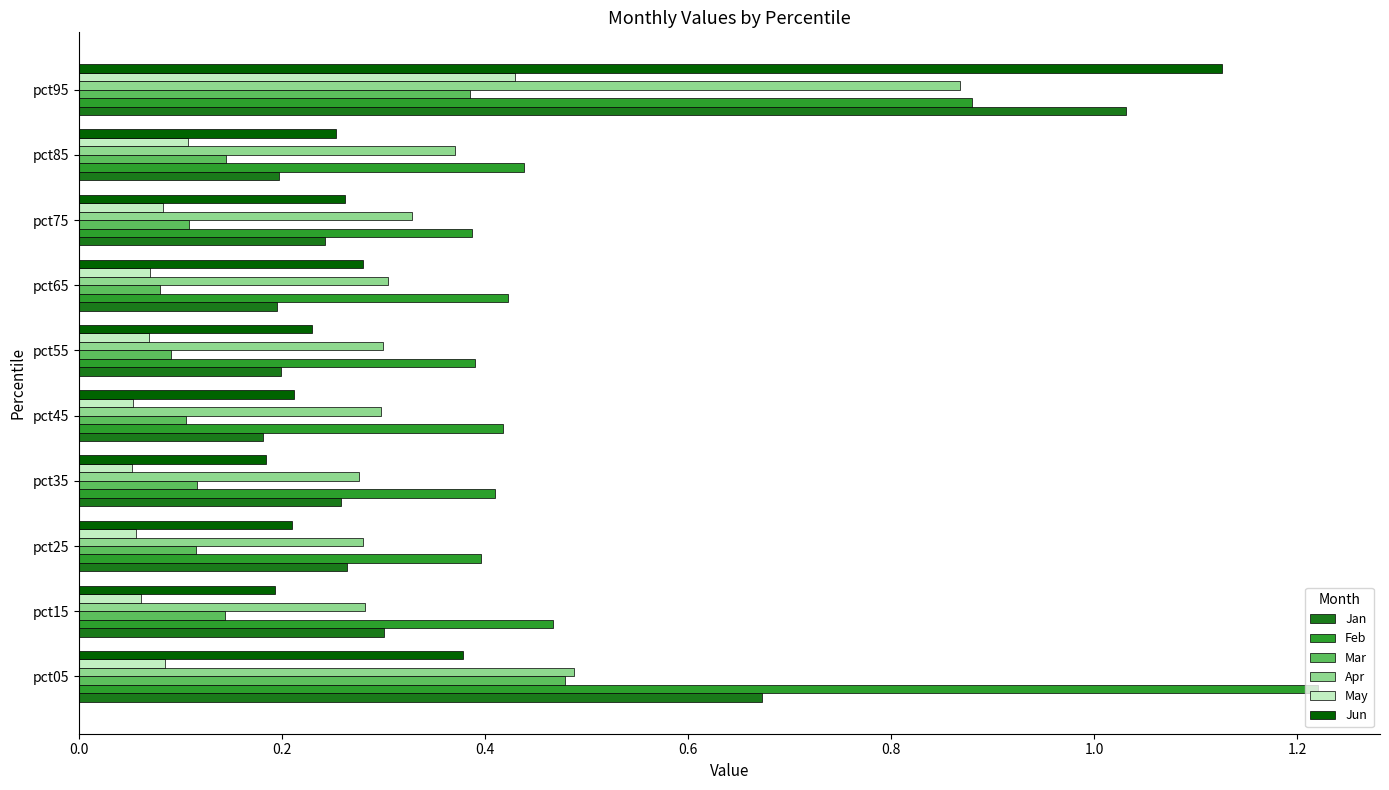

Is it true that Feb equals 0.4 at pct55?

True